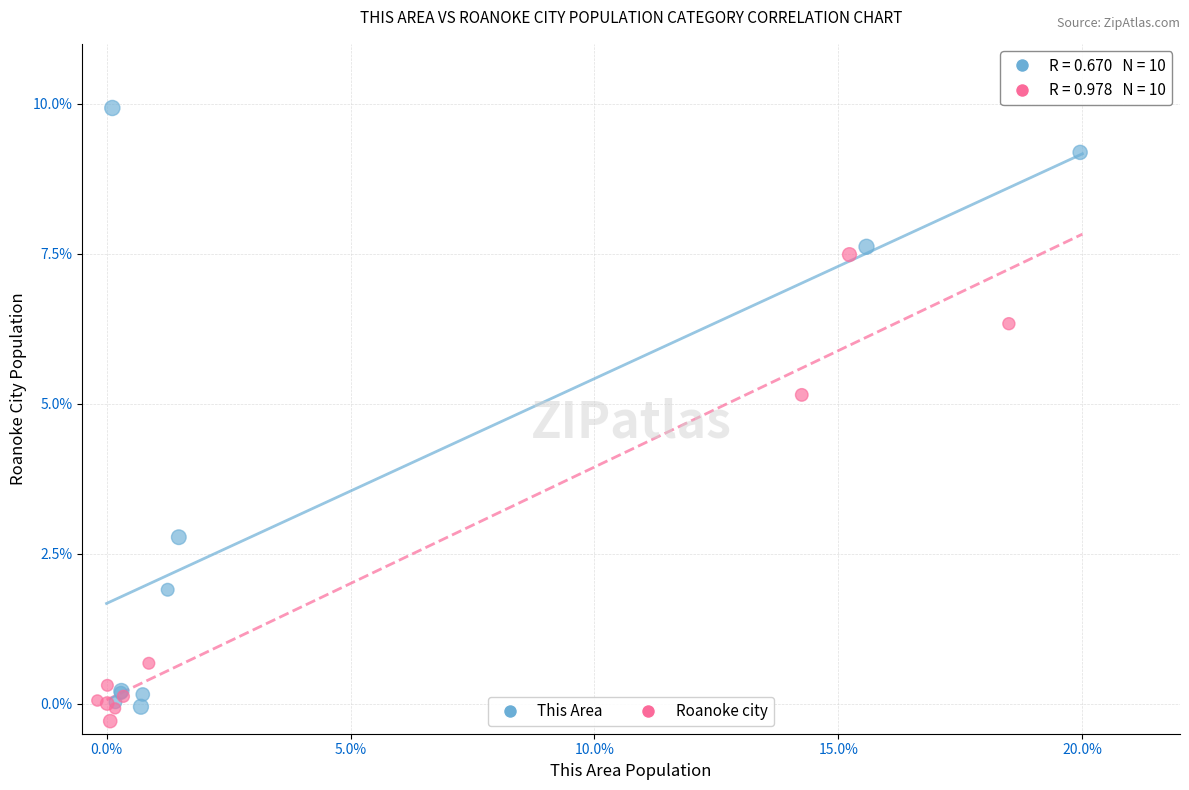

Which series has the widest spread of Y values?

This Area